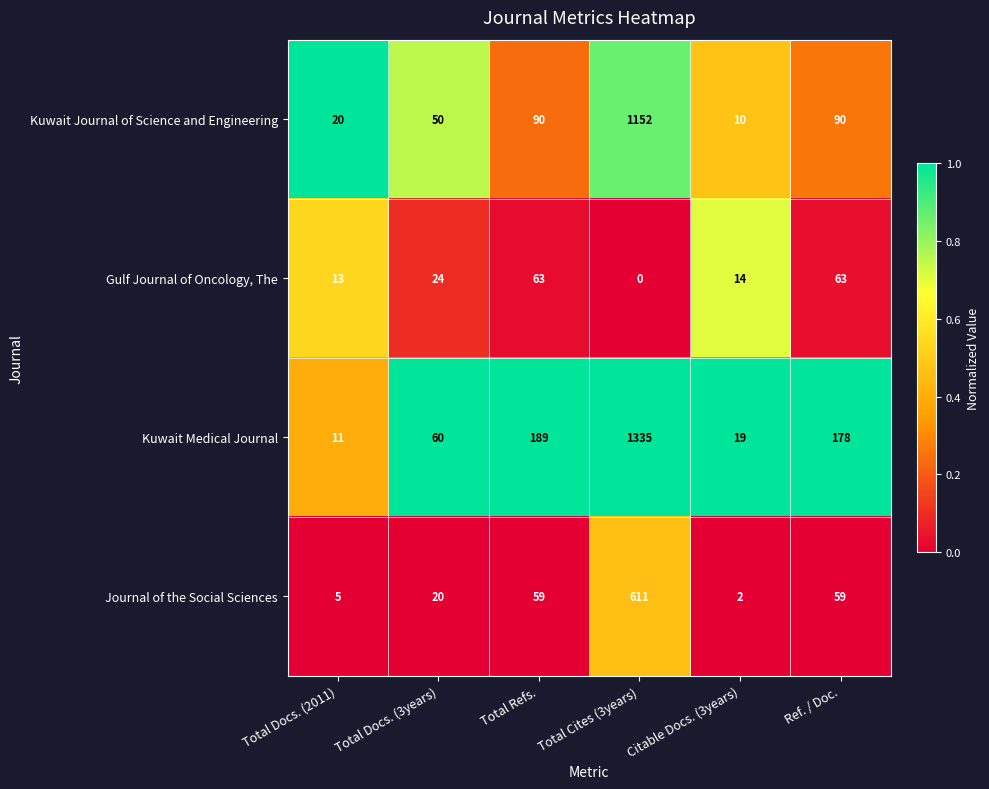

Reading left to right, extract all data points from this chart.

Kuwait Journal of Science and Engineering: 20	50	90	1152	10	90
Gulf Journal of Oncology, The: 13	24	63	0	14	63
Kuwait Medical Journal: 11	60	189	1335	19	178
Journal of the Social Sciences: 5	20	59	611	2	59